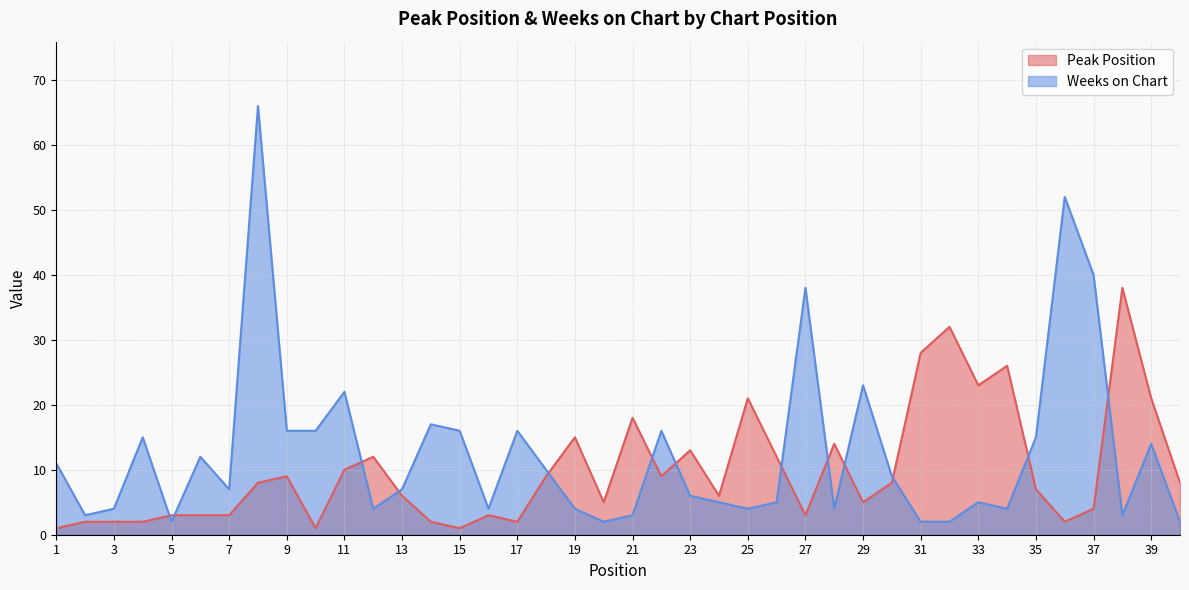

How many data points in Weeks on Chart are above 7?

19